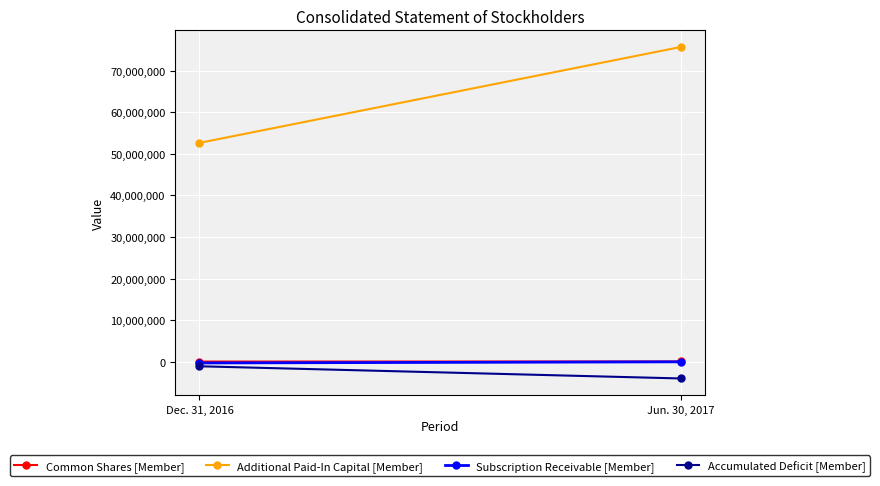

At which label is Additional Paid-In Capital [Member] closest to 64141539?

Dec. 31, 2016